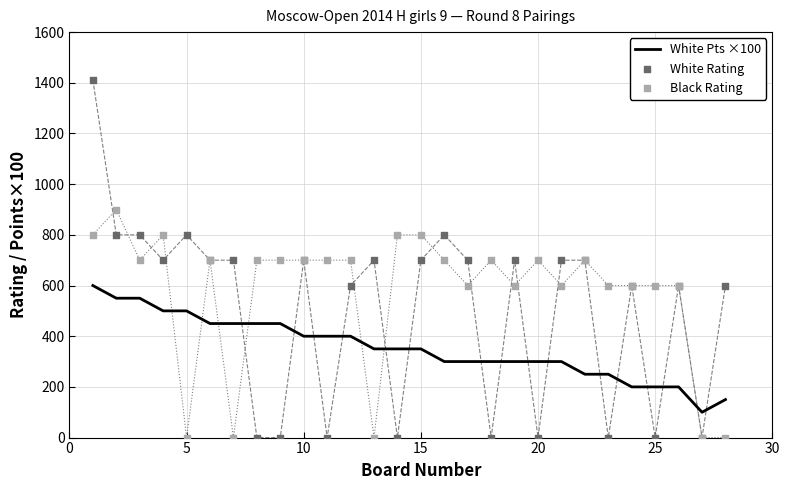

At how many categories does at least one series exceed 259?

27